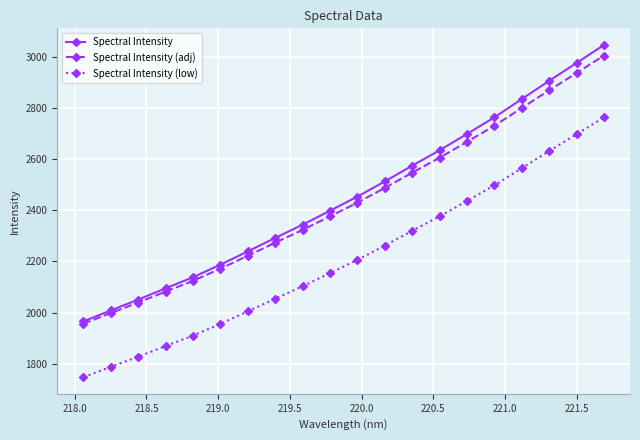

What is the smallest value displayed?

1747.6